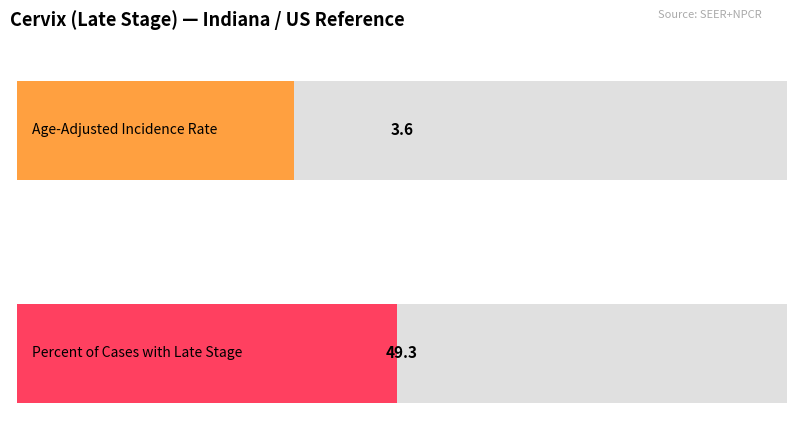

What is the sum of all US (SEER+NPCR) values?

52.9